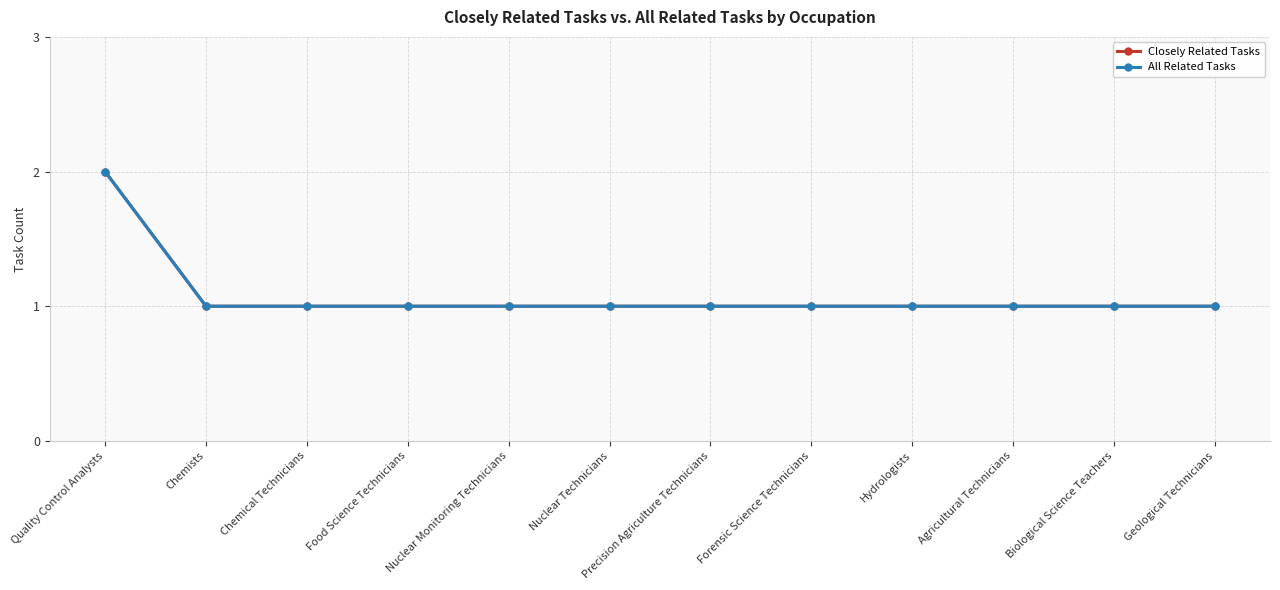

Between Geological Technicians and Nuclear Technicians, which is larger?

Geological Technicians